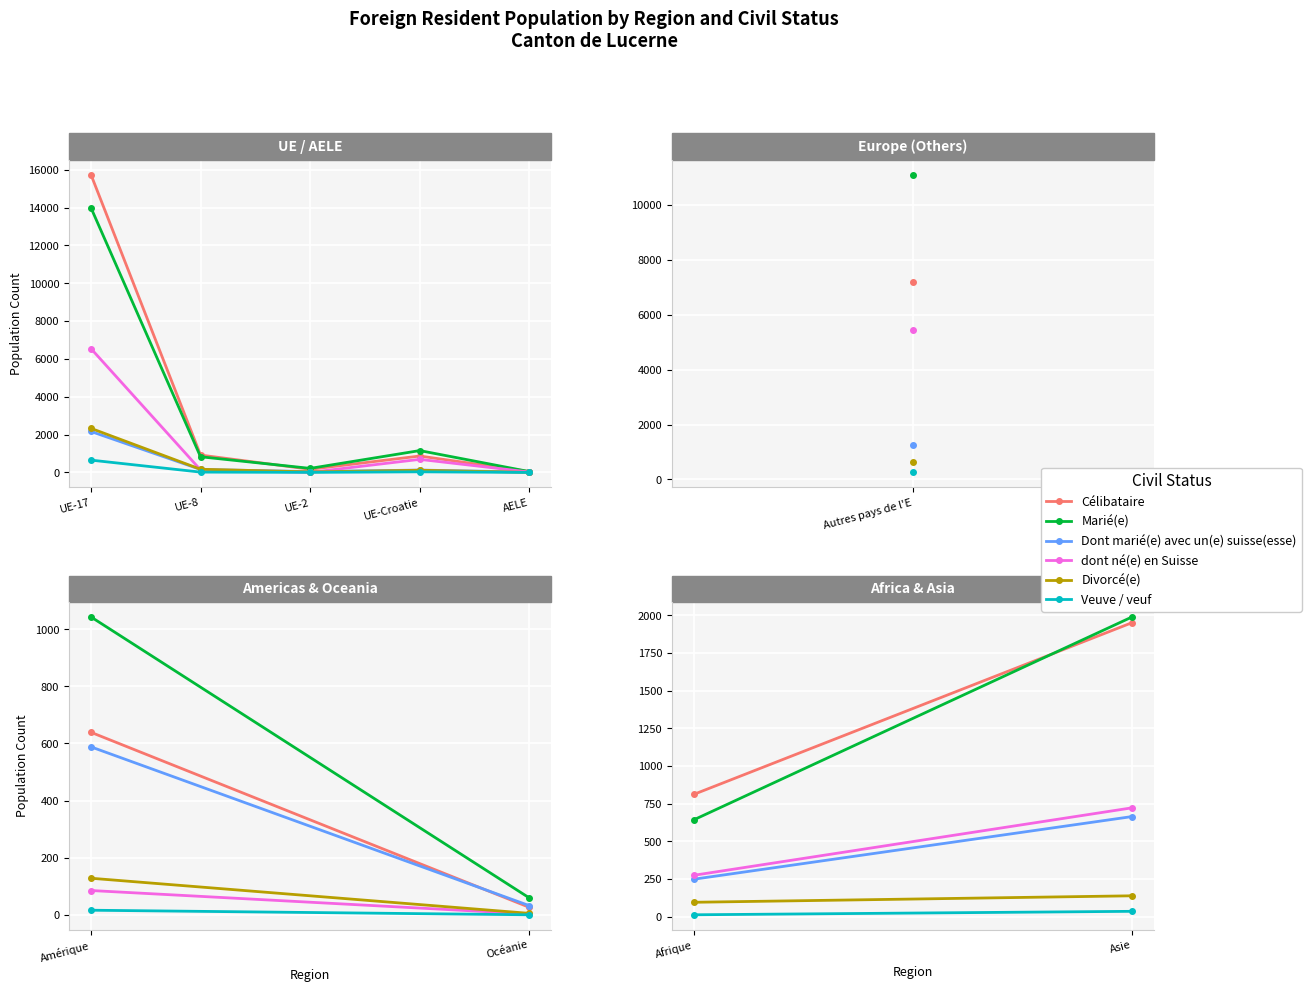

Which series has the largest range (max minus min)?

Célibataire